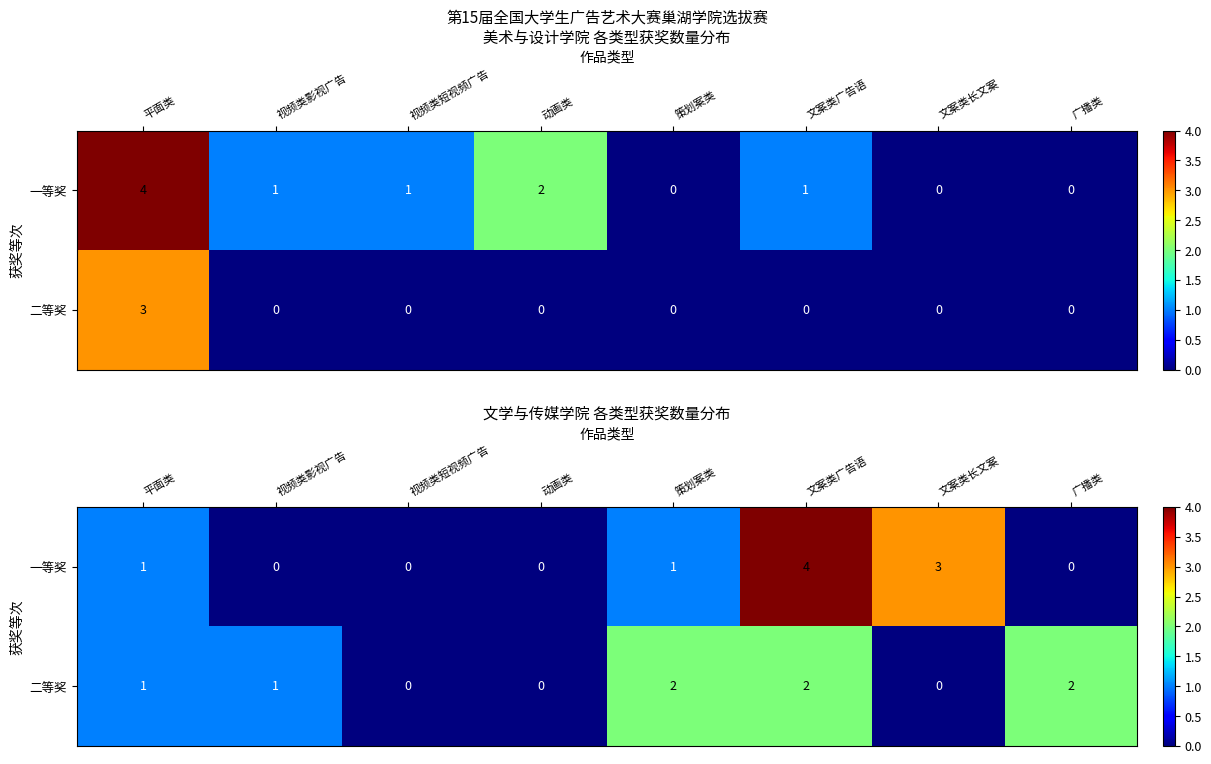

What is the total value across all series at 广播类?

2